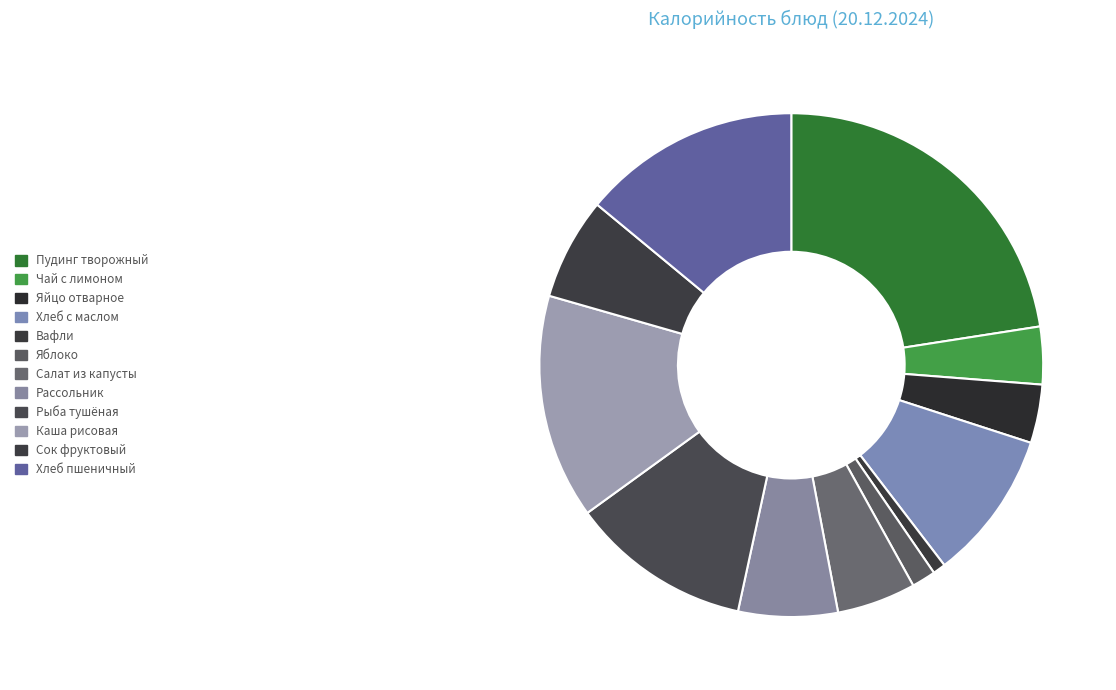

Which has a higher value, Яблоко or Пудинг творожный?

Пудинг творожный